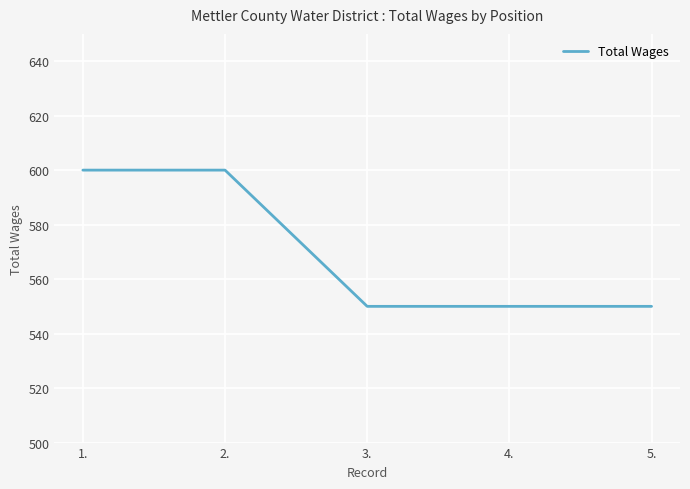

Between 1. and 5., which is larger?

1.